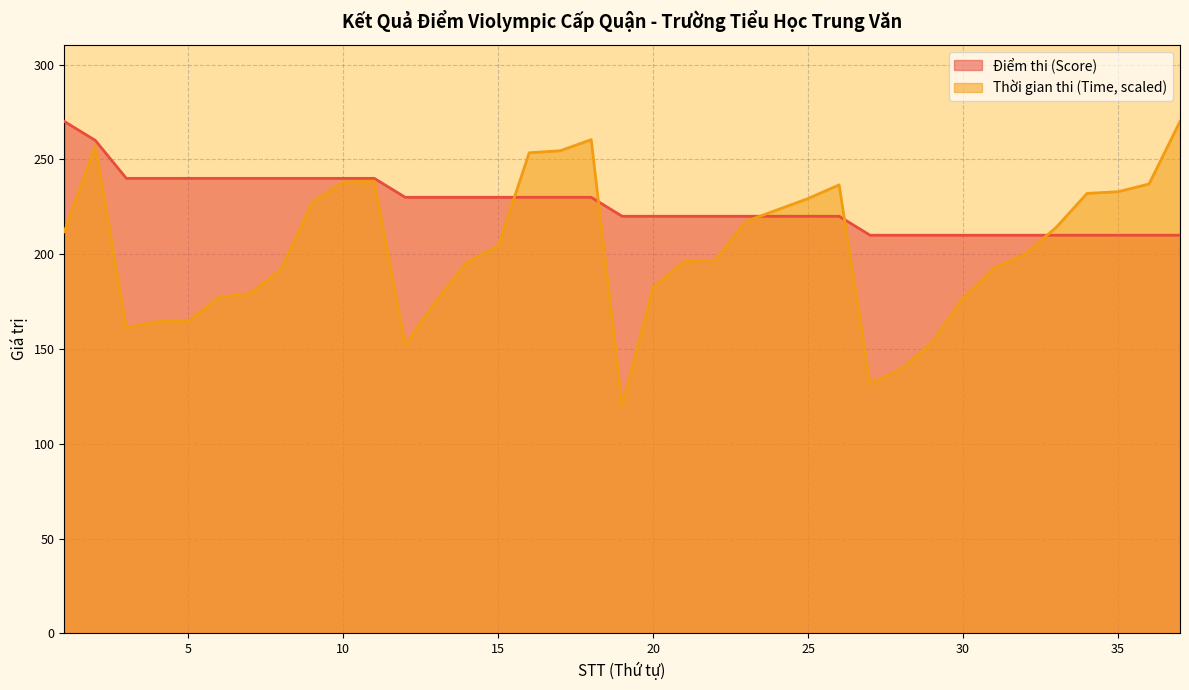

Which series has the largest range (max minus min)?

Thời gian thi (Time, scaled)